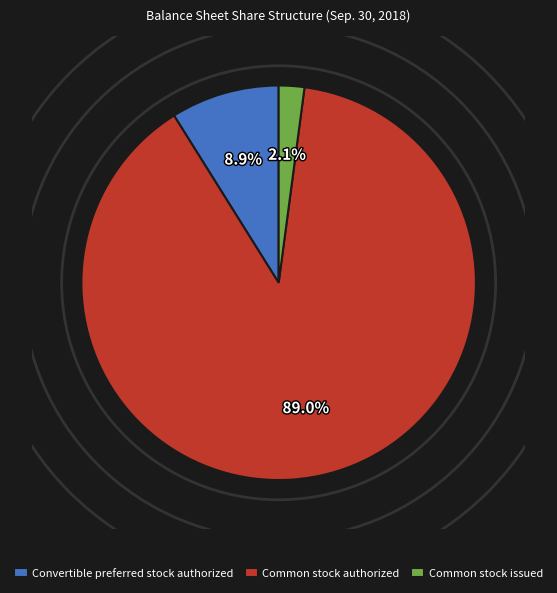

Is there any slice that represents more than half of the pie?

Yes